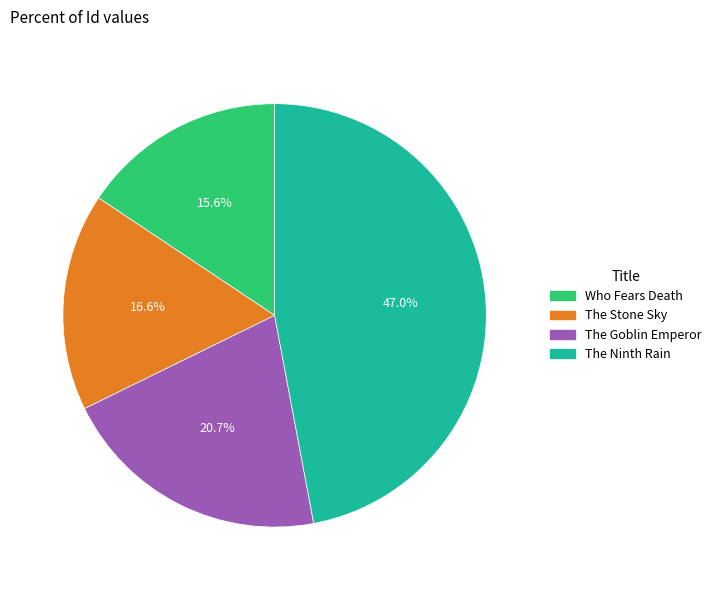

Do The Ninth Rain and The Stone Sky together represent more than half of the pie?

Yes